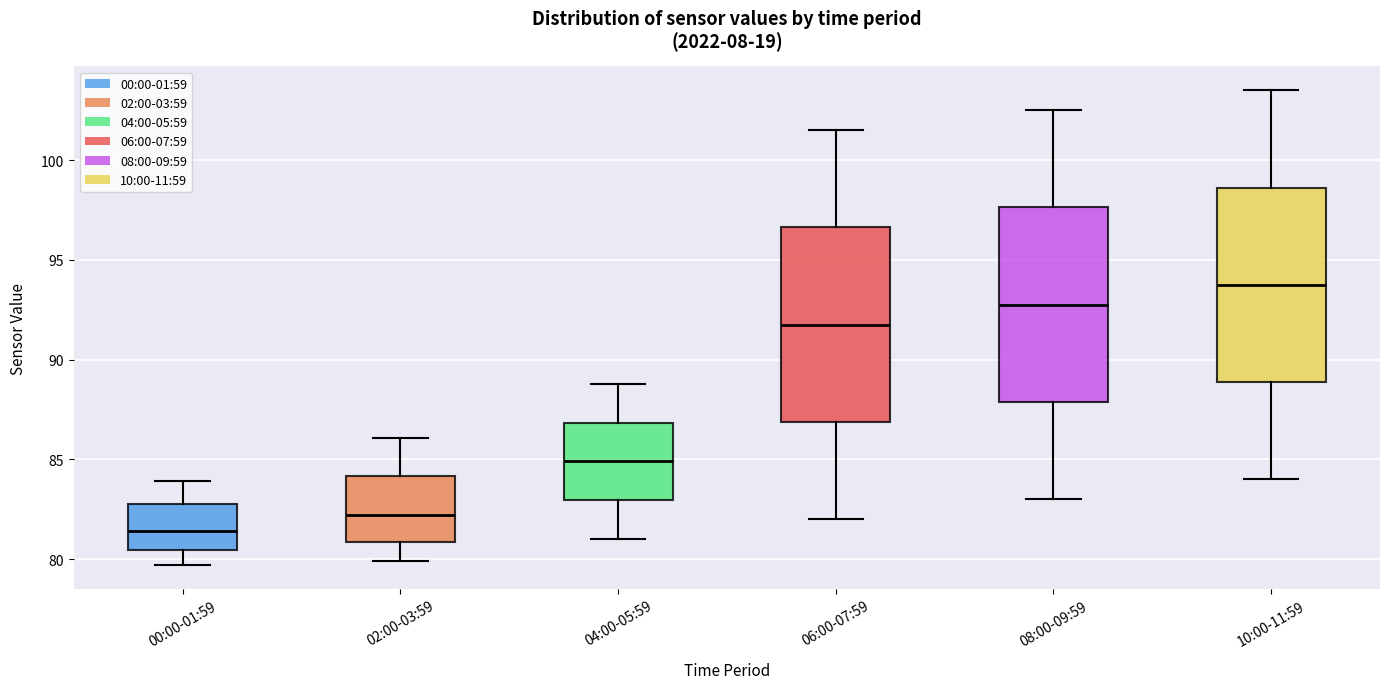

Reading left to right, transcribe this box plot: for each box, give where its median line is, the range the box spans, and where its two whiskers end, as read against the y-axis. The values are not printed on the chart, so give them approximately, as read against the axis.

00:00-01:59: median 81.5, box 80.5 to 83.0, whiskers 79.5 to 84.0
02:00-03:59: median 82.0, box 81.0 to 84.0, whiskers 80.0 to 86.0
04:00-05:59: median 85.0, box 83.0 to 87.0, whiskers 81.0 to 89.0
06:00-07:59: median 92.0, box 87.0 to 96.5, whiskers 82.0 to 101.5
08:00-09:59: median 93.0, box 88.0 to 97.5, whiskers 83.0 to 102.5
10:00-11:59: median 94.0, box 89.0 to 98.5, whiskers 84.0 to 103.5